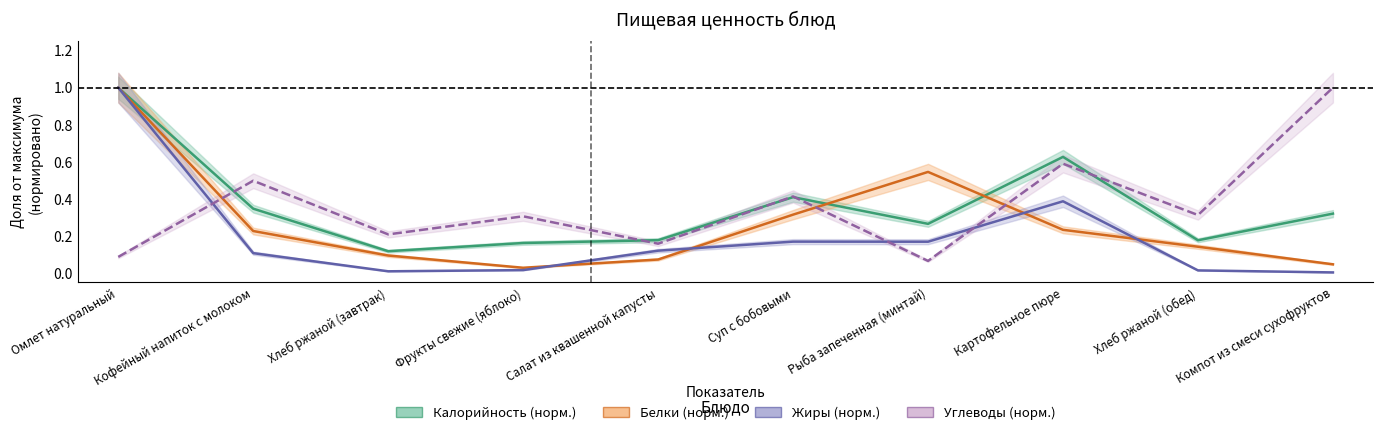

What are all the series names shown in the legend?

Калорийность (норм.), Белки (норм.), Жиры (норм.), Углеводы (норм.)